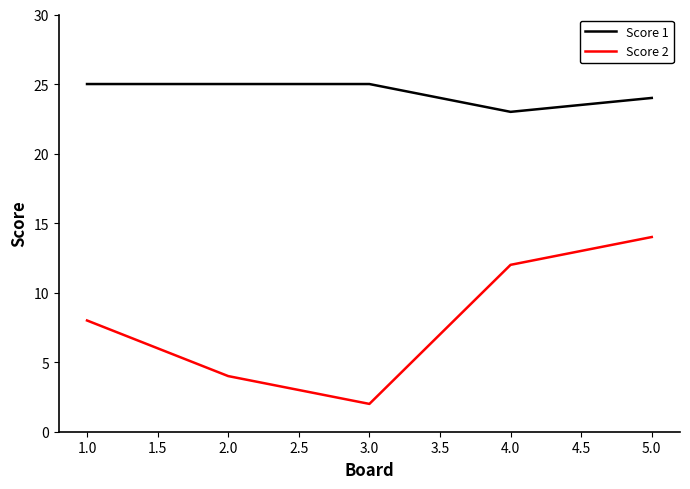

Is it true that Score 2 equals 6 at 2.0?

False